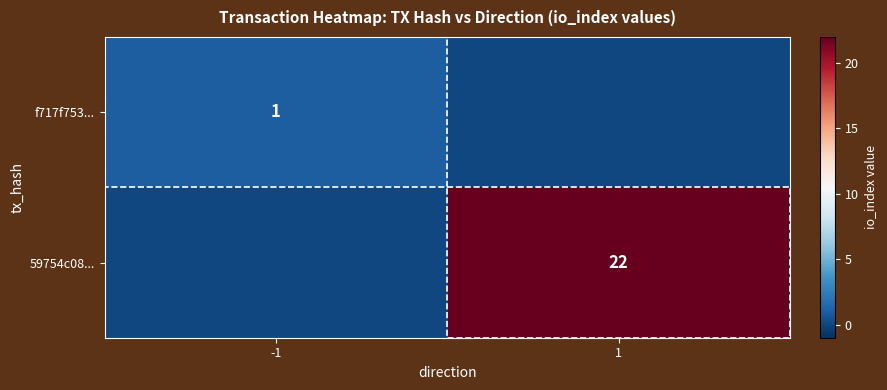

The value of 59754c08... at 1 is 10. True or false?

False